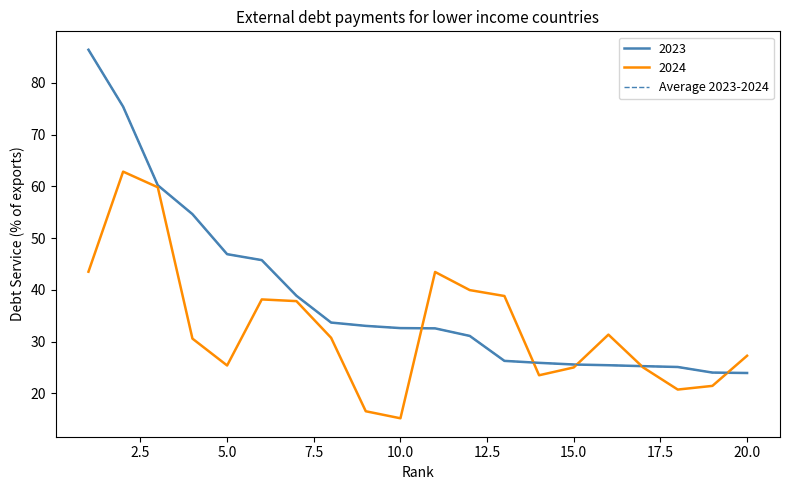

Is this an area chart (filled region under the line)?

No